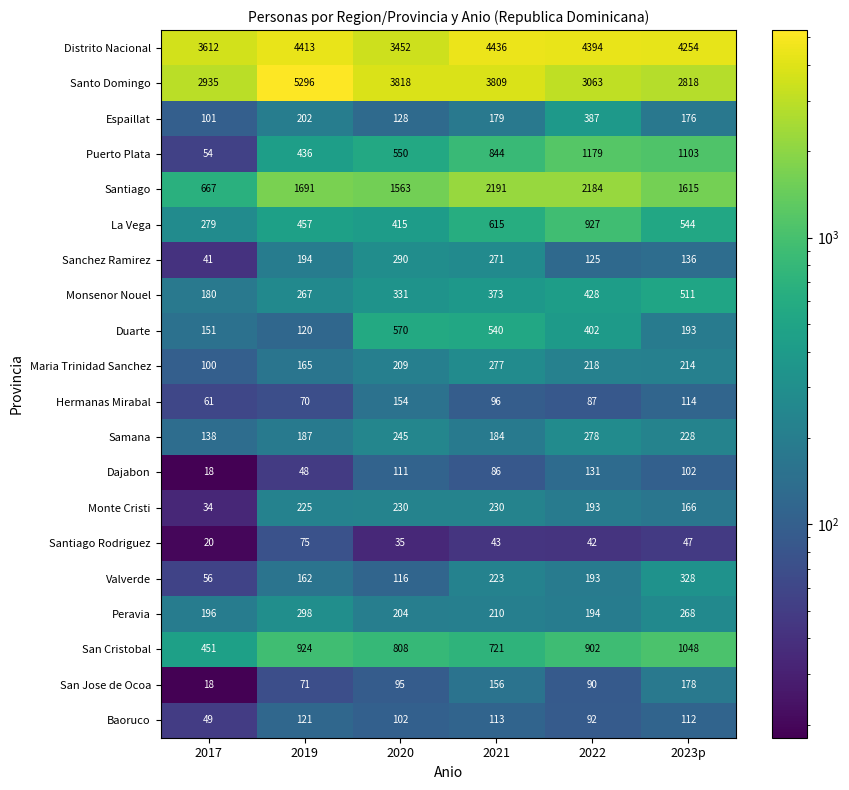

List the series in order of their peak value, highest first.

Santo Domingo, Distrito Nacional, Santiago, Puerto Plata, San Cristobal, La Vega, Duarte, Monsenor Nouel, Espaillat, Valverde, Peravia, Sanchez Ramirez, Samana, Maria Trinidad Sanchez, Monte Cristi, San Jose de Ocoa, Hermanas Mirabal, Dajabon, Baoruco, Santiago Rodriguez